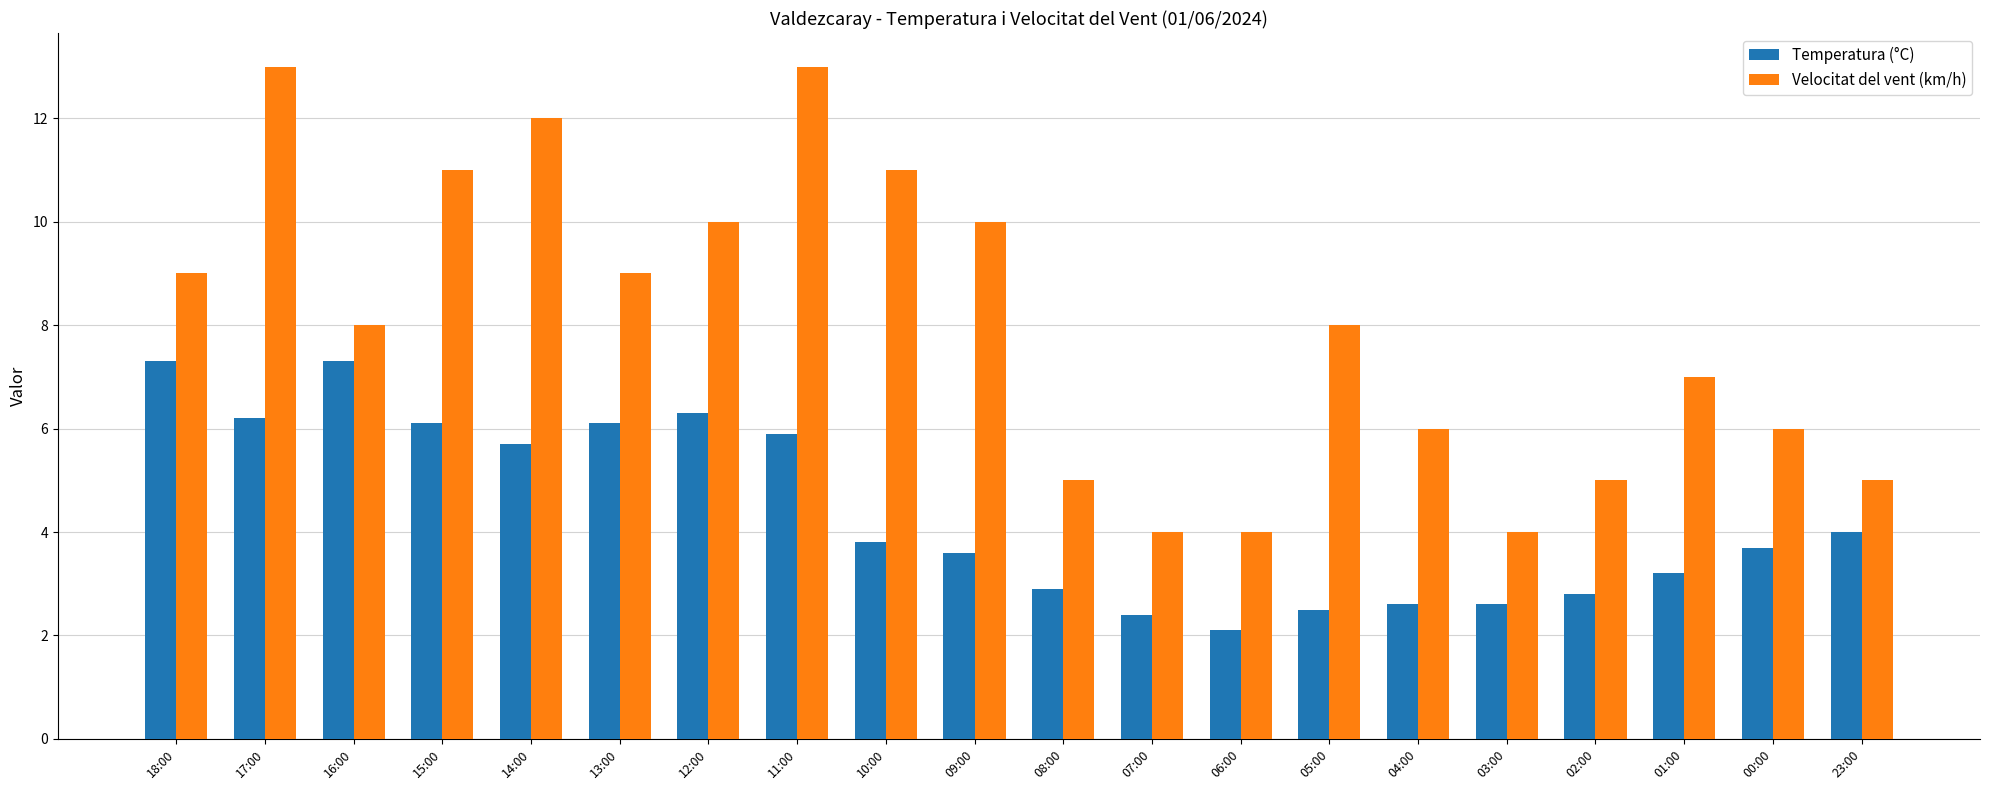

What is the average value of the Temperatura (°C) series?

4.4